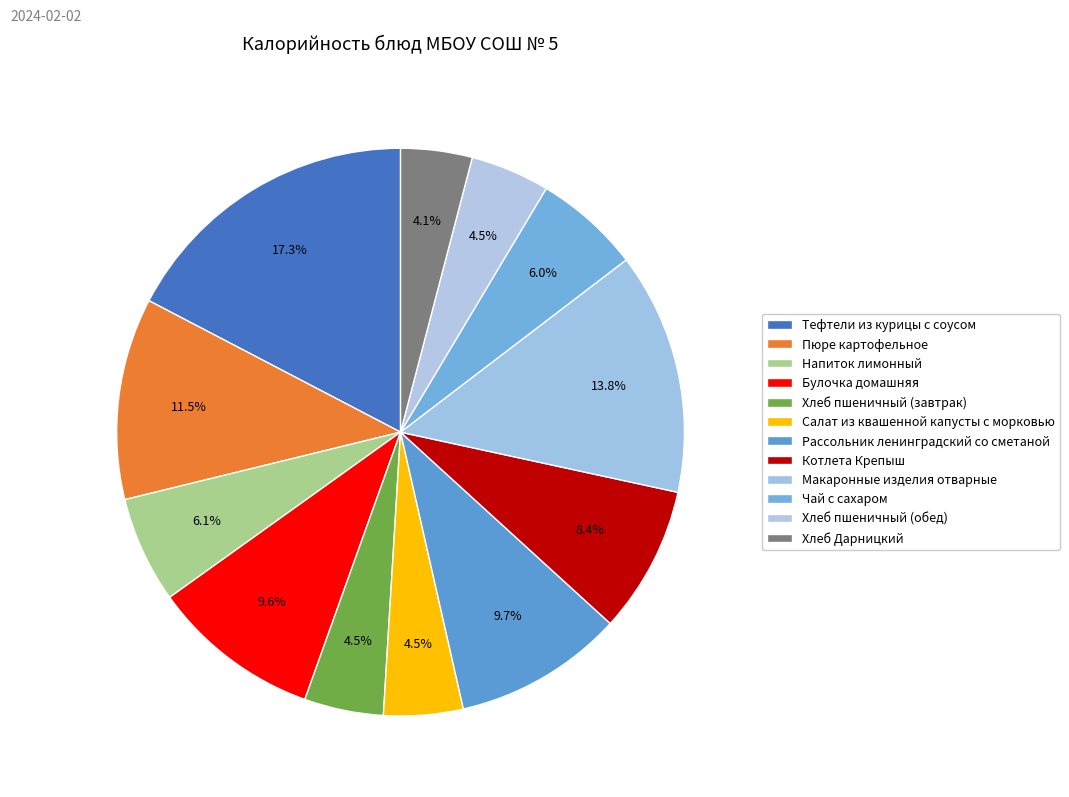

To the nearest percent, what portion does Хлеб Дарницкий represent?

4%